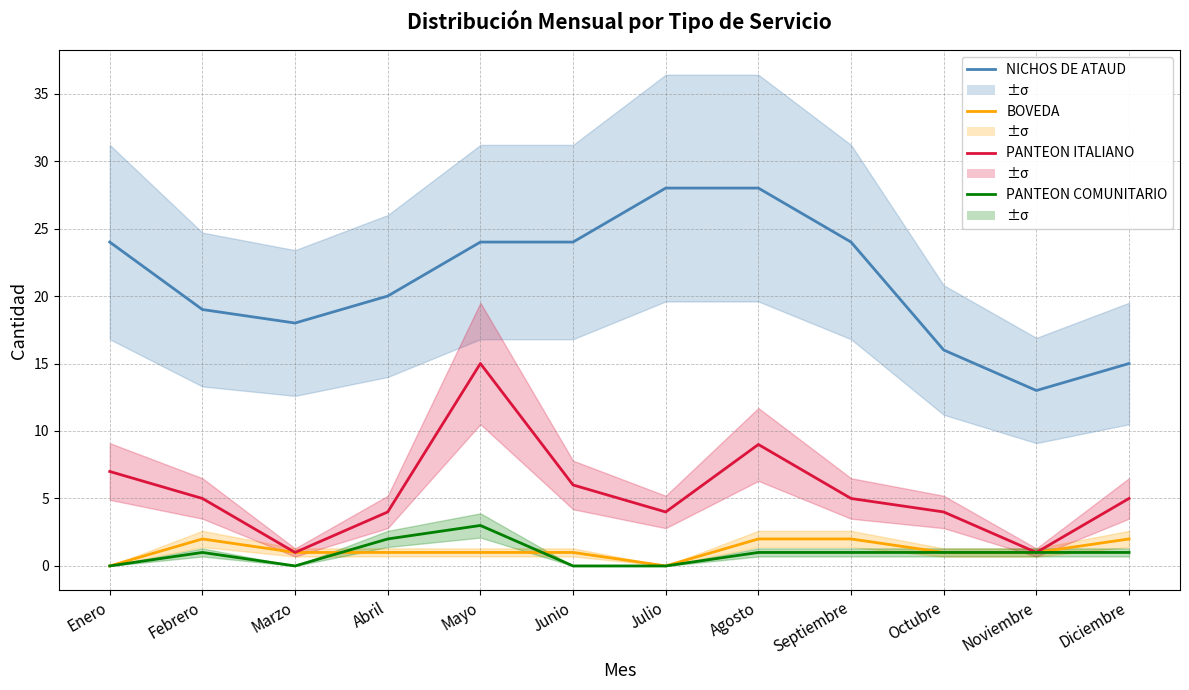

What is the label of the 10th point from the right?

Marzo